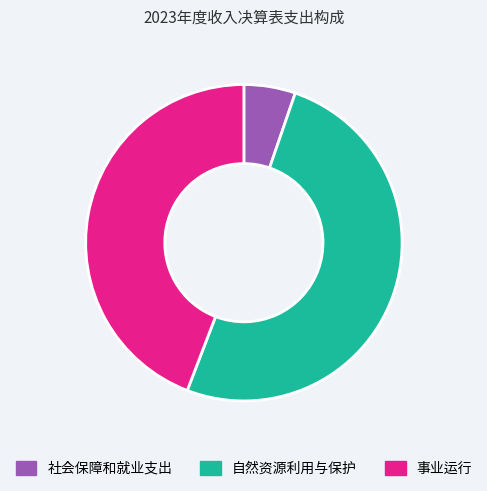

Which category has the smallest portion of the pie?

社会保障和就业支出